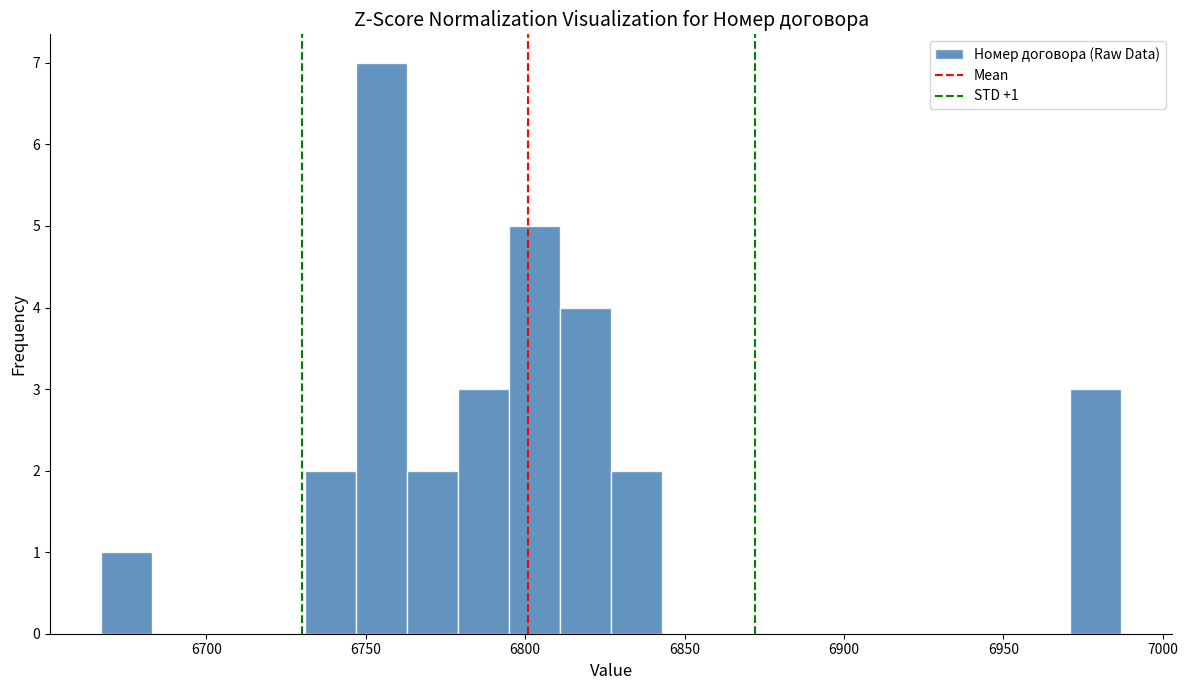

Around what value on the x-axis is the tallest bar? Give the approximate position of its centre, as read against the axis.

6755